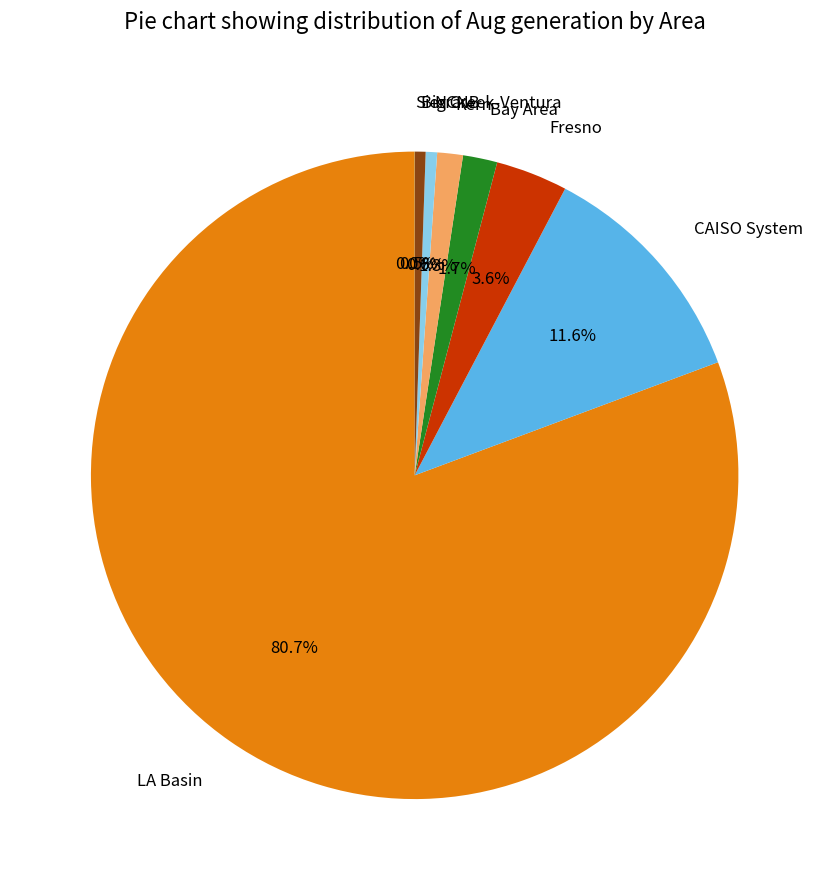

Does any single category account for the majority?

Yes